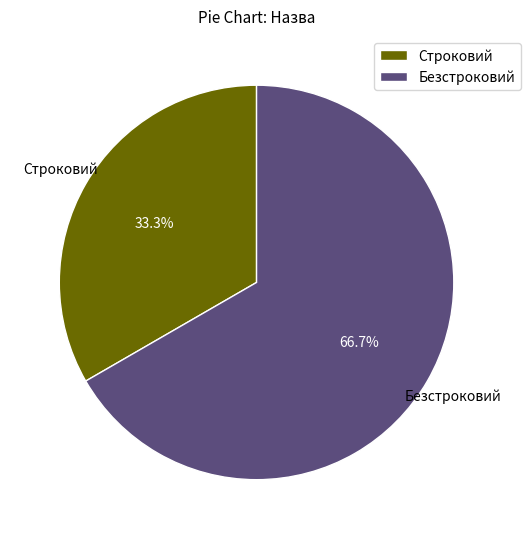

True or false: Строковий accounts for 23% of the total.

False